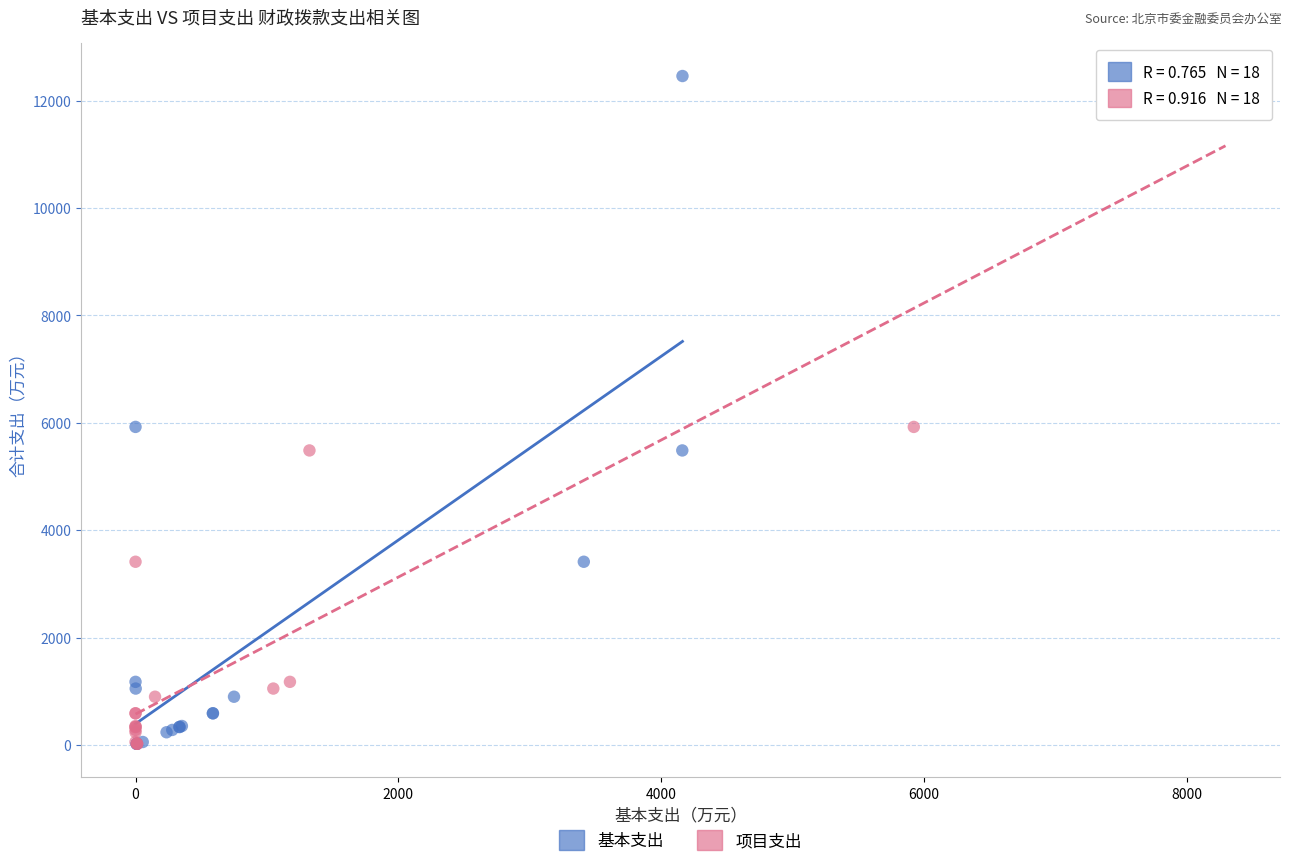

What are all the series names shown in the legend?

基本支出, 项目支出